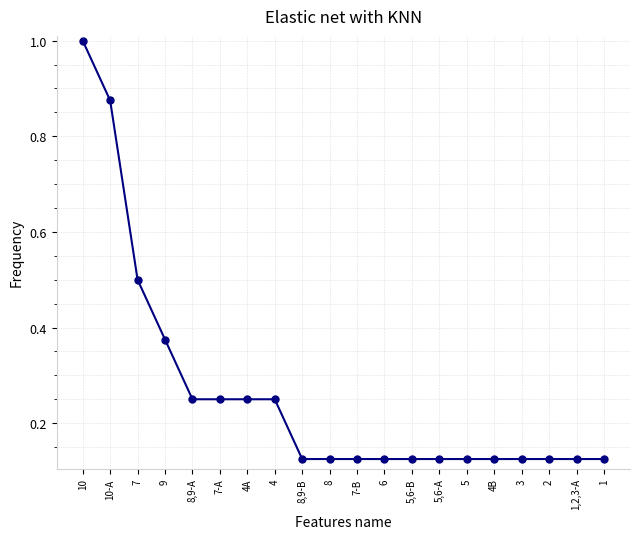

What position from the left is 8,9-B?

9